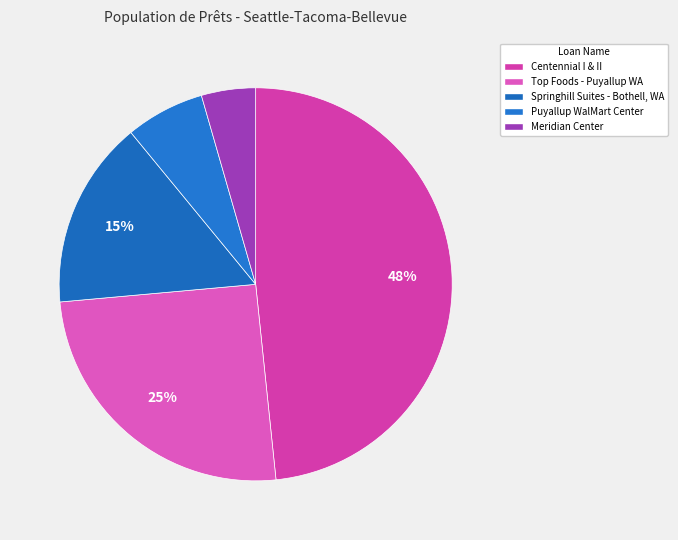

Rank the categories by value from highest to lowest.

Centennial I & II, Top Foods - Puyallup WA, Springhill Suites - Bothell, WA, Puyallup WalMart Center, Meridian Center